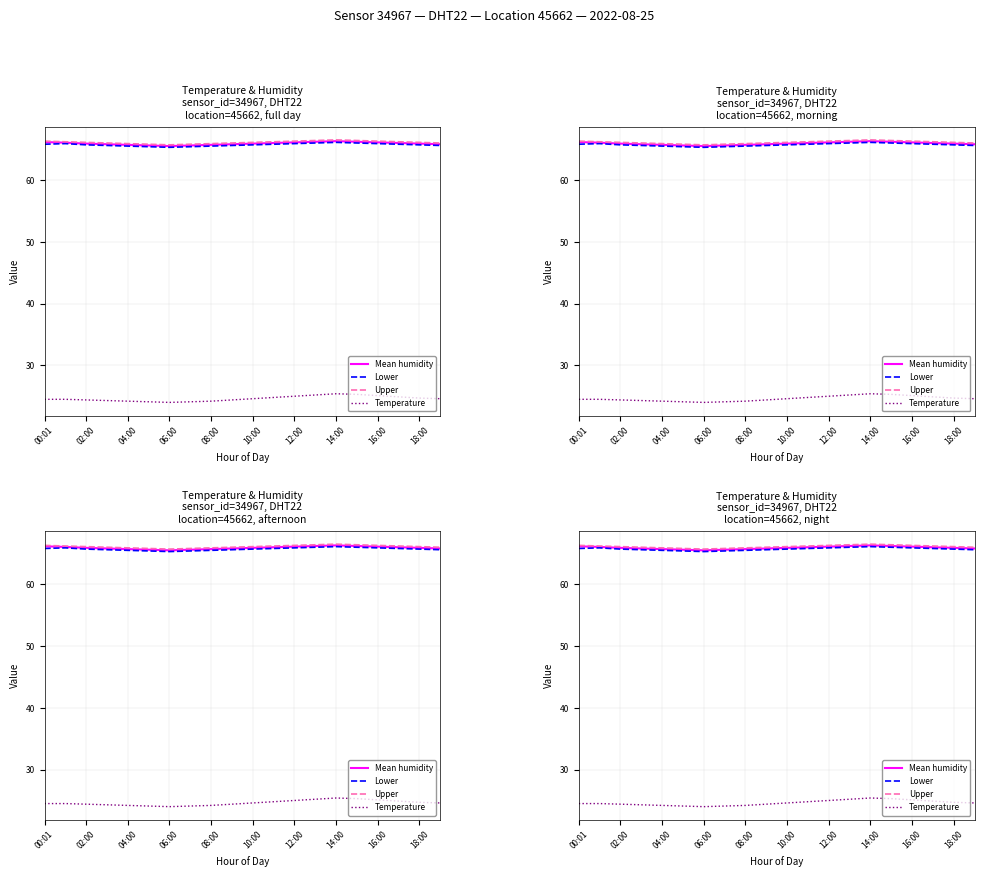

True or false: Lower and Upper intersect in this chart.

False